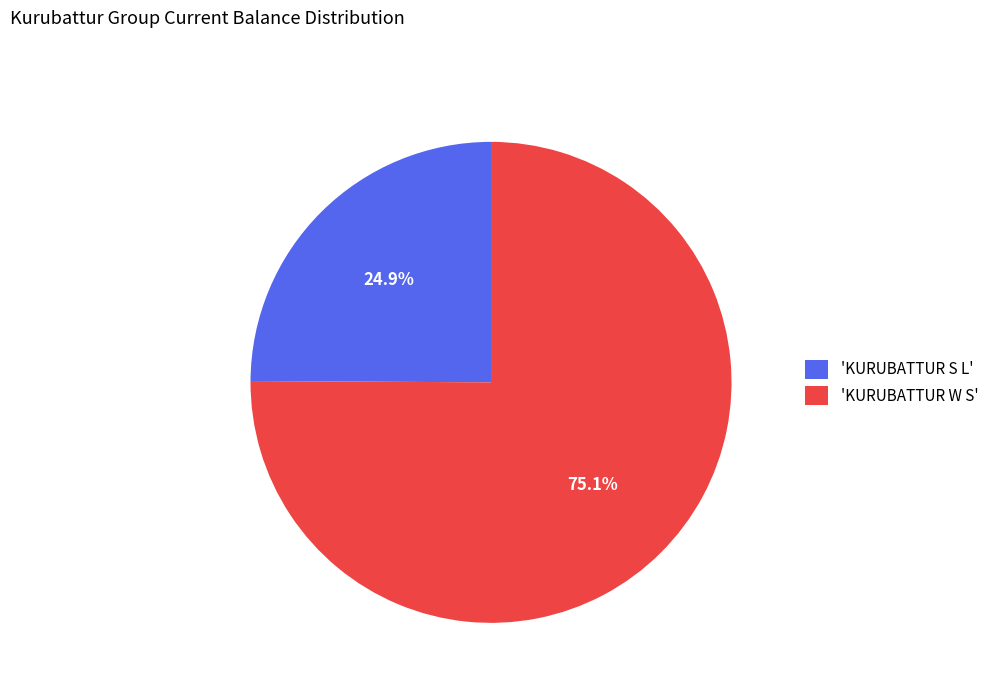

Does any single category account for the majority?

Yes